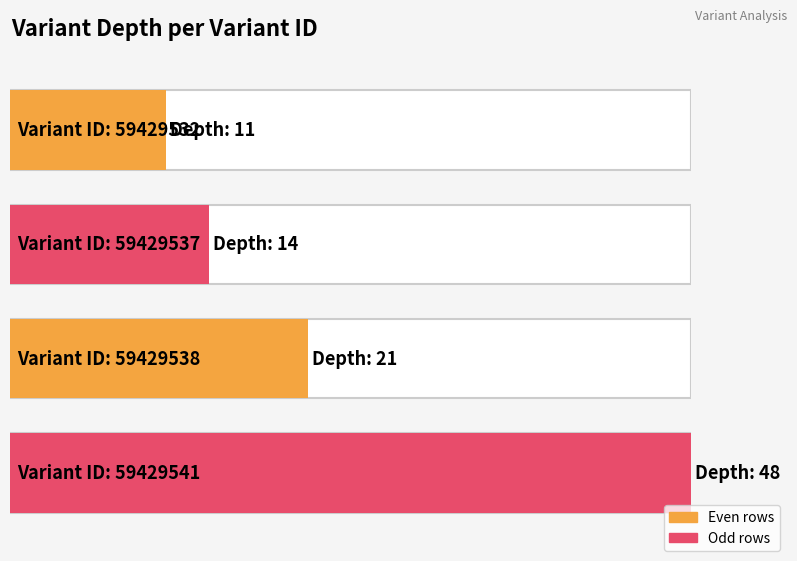

Reading left to right, list all the values displayed in this chart.

11	14	21	48